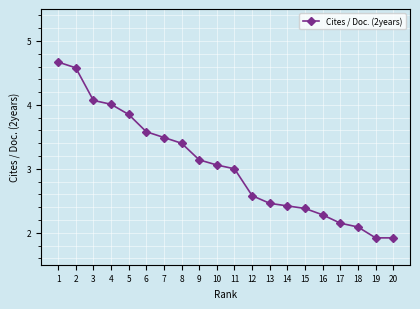

Which has a higher value, 7 or 3?

3